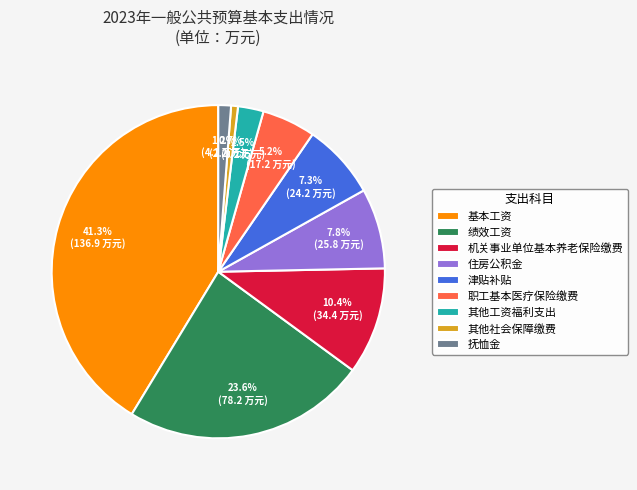

To the nearest percent, what portion does 抚恤金 represent?

1%